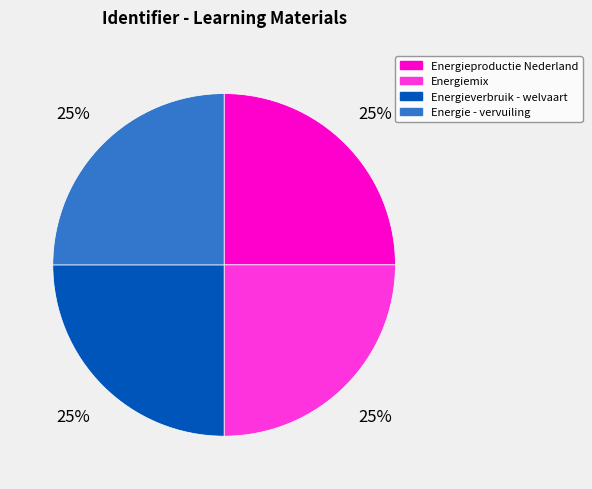

True or false: Energie - vervuiling accounts for 14% of the total.

False